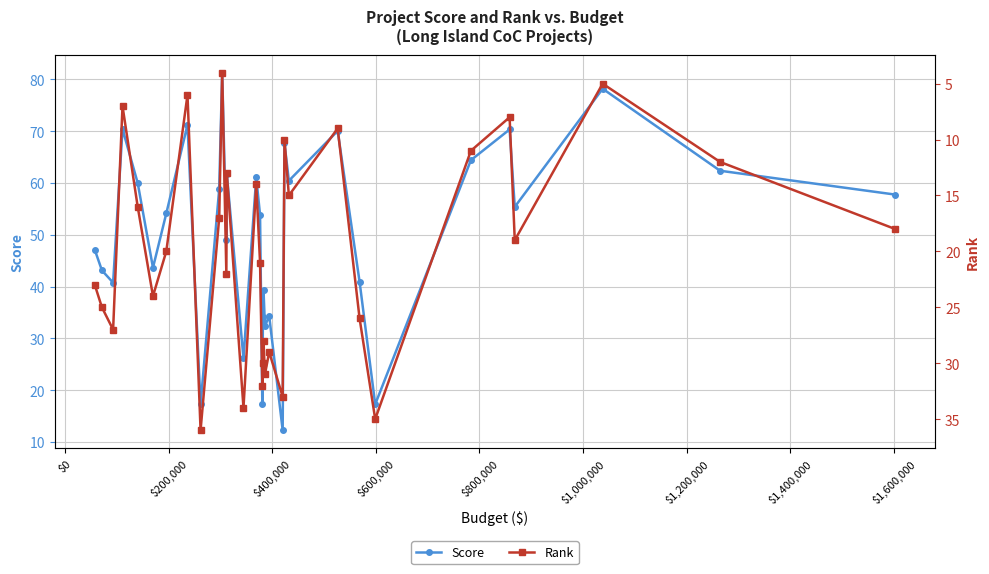

Does the chart display data point markers on the line(s)?

Yes